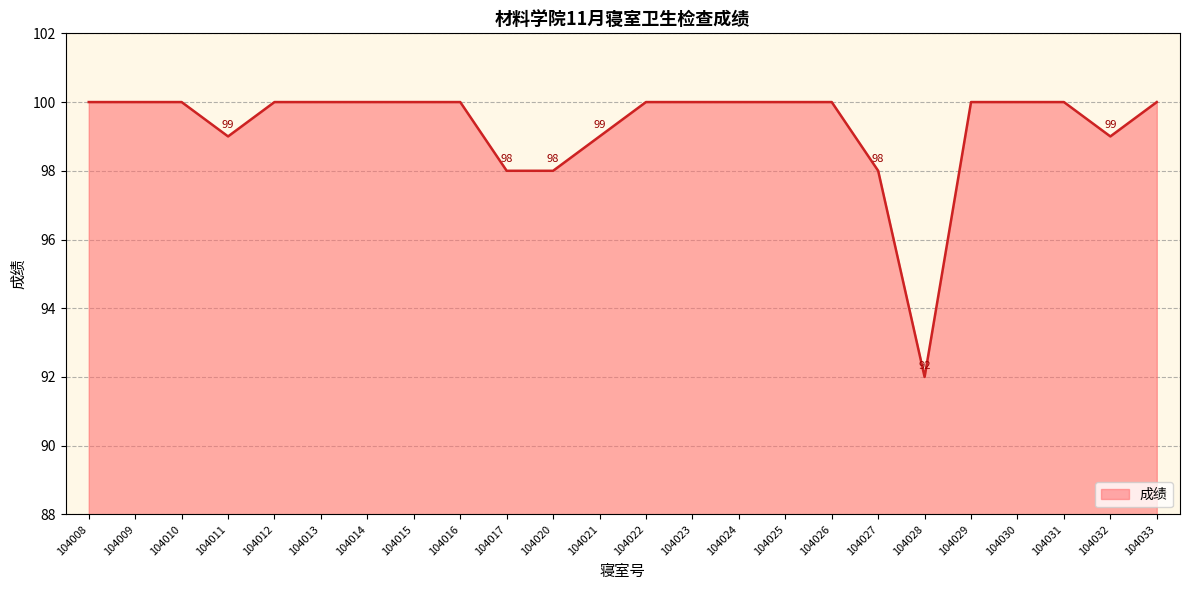

True or false: the data shows 100 at 104029.

True